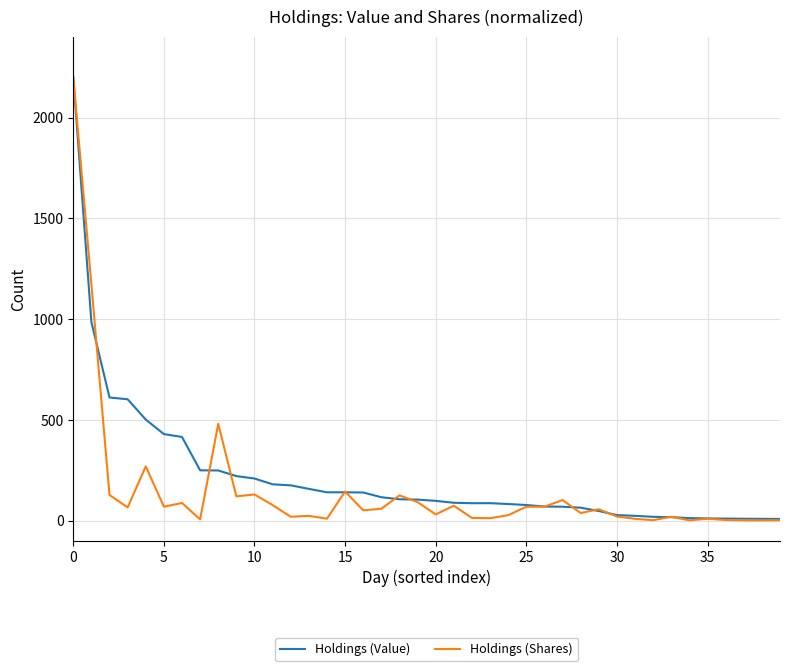

Which series has the widest spread of values?

Holdings (Shares)